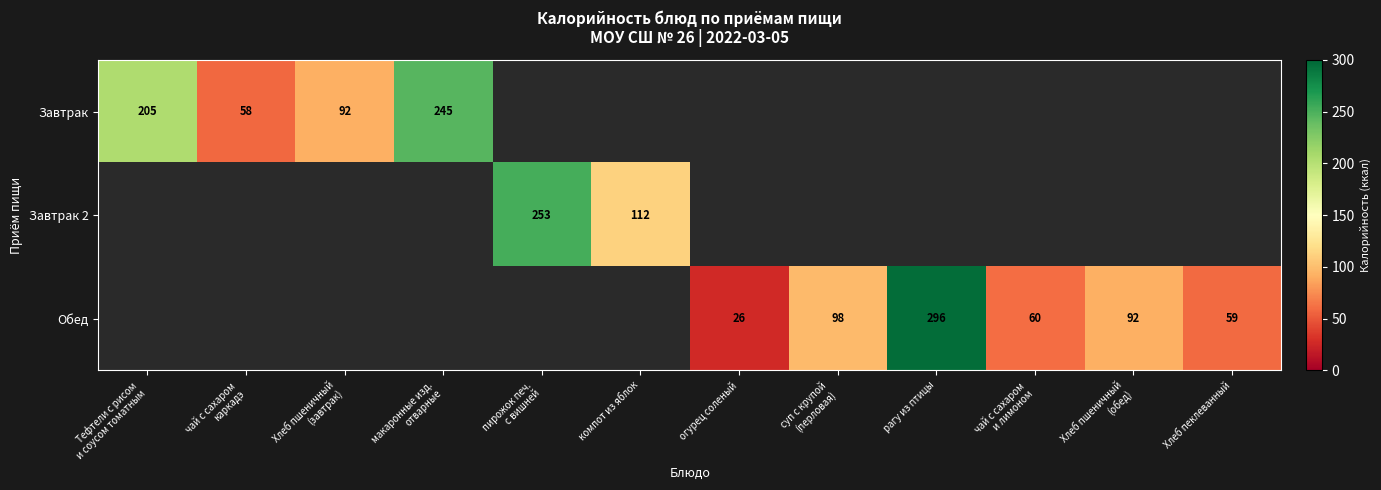

Count the number of data series in this chart.

3